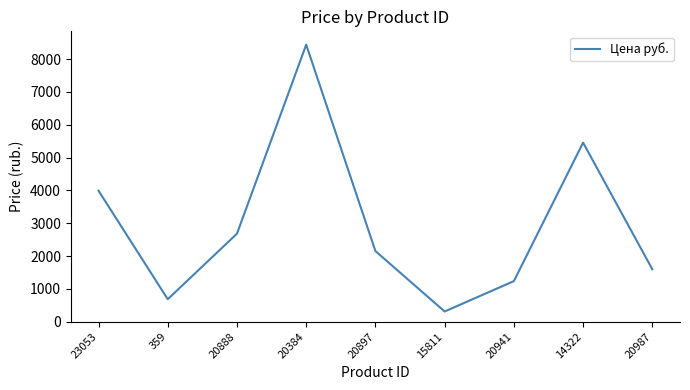

At which label is the value closest to 4376?

23053